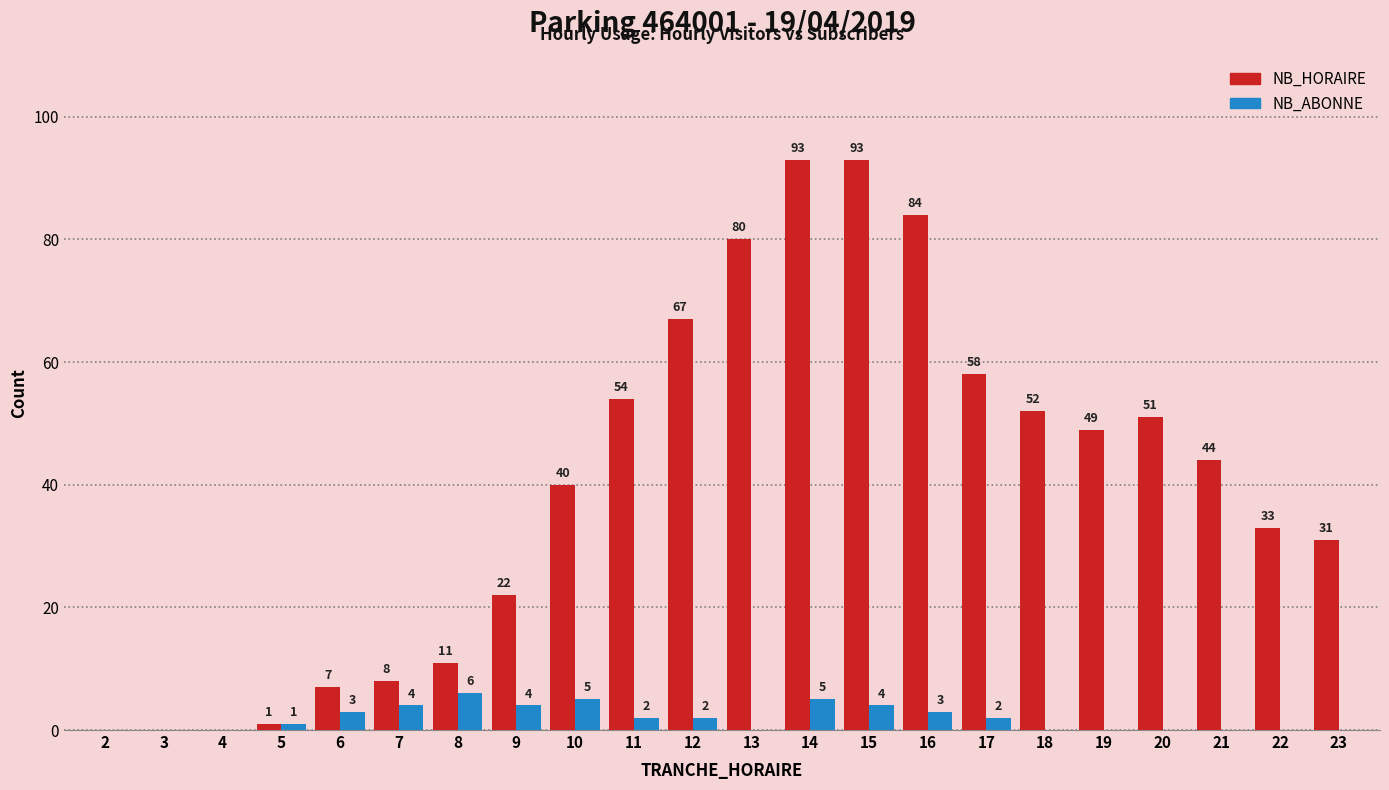

Reading left to right, list all the values displayed in this chart.

NB_HORAIRE: 2=0	3=0	4=0	5=1	6=7	7=8	8=11	9=22	10=40	11=54	12=67	13=80	14=93	15=93	16=84	17=58	18=52	19=49	20=51	21=44	22=33	23=31
NB_ABONNE: 2=0	3=0	4=0	5=1	6=3	7=4	8=6	9=4	10=5	11=2	12=2	13=0	14=5	15=4	16=3	17=2	18=0	19=0	20=0	21=0	22=0	23=0